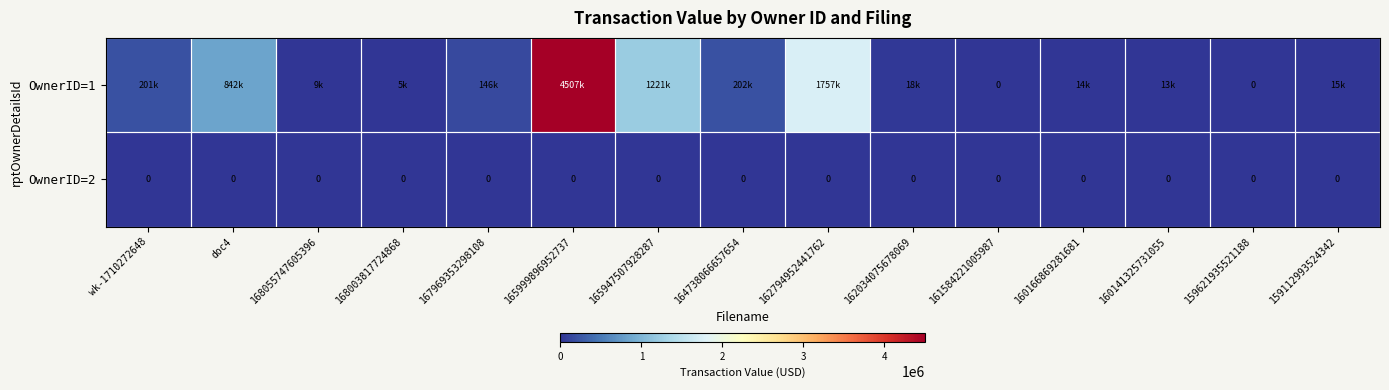

Which series has the largest range (max minus min)?

OwnerID=1